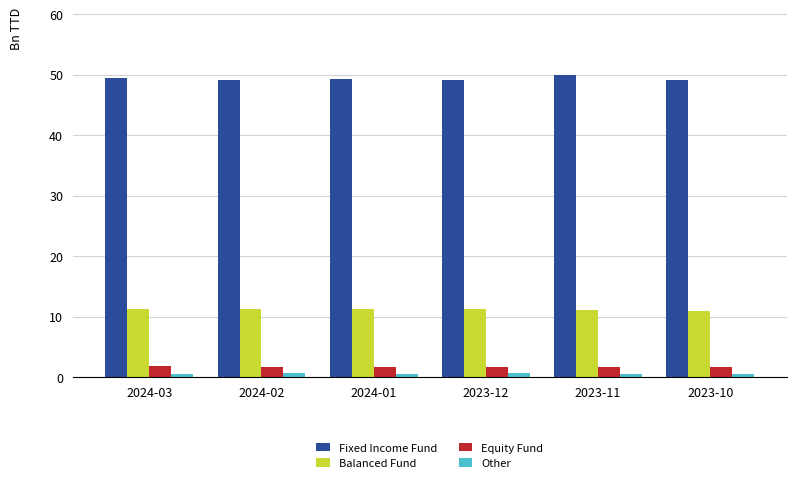

Which series has the largest total across all categories?

Fixed Income Fund